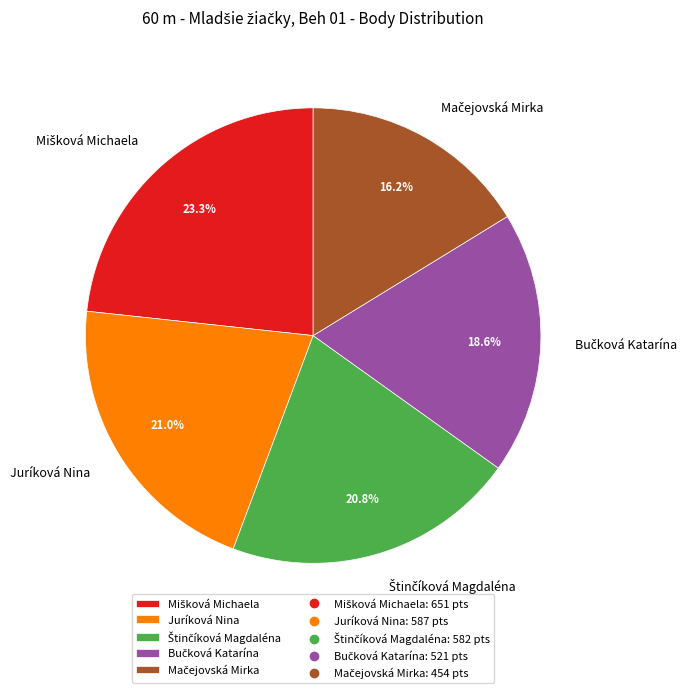

To the nearest percent, what is the difference between the largest and smallest slice percentages?

7%